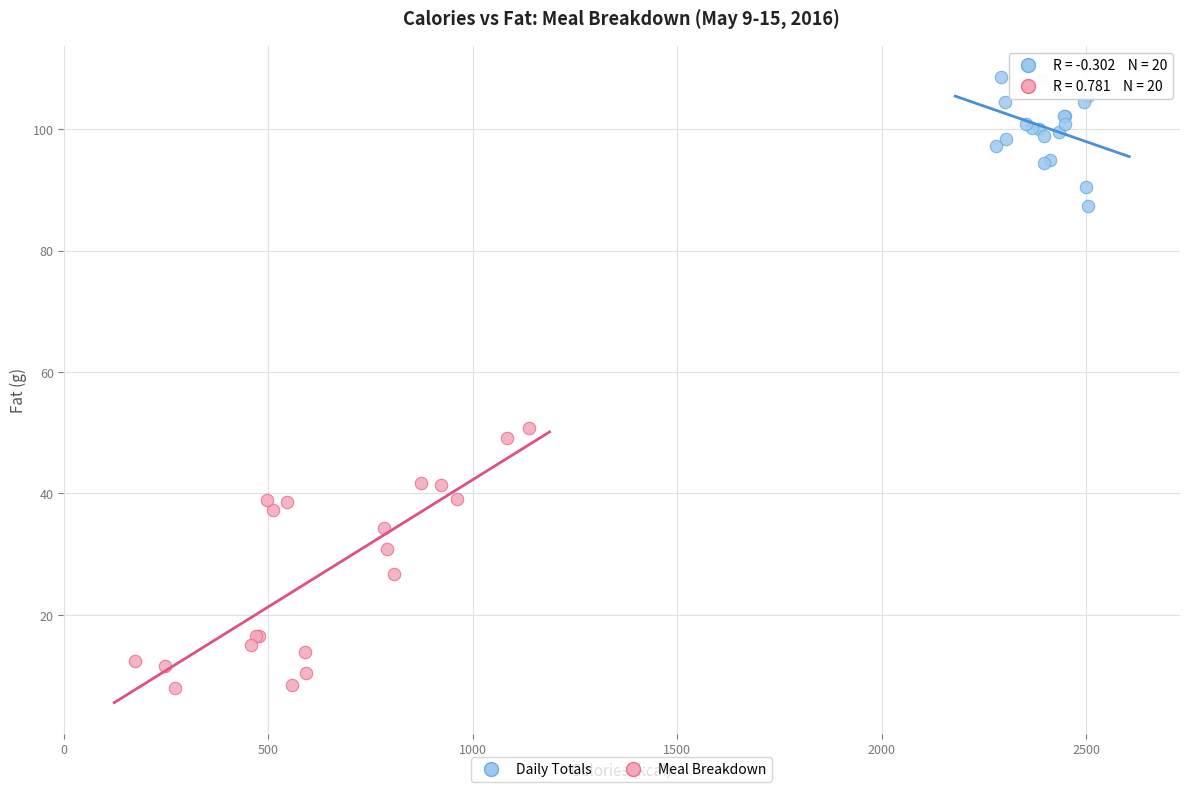

Which series has the largest Y range (max minus min)?

Meal Breakdown